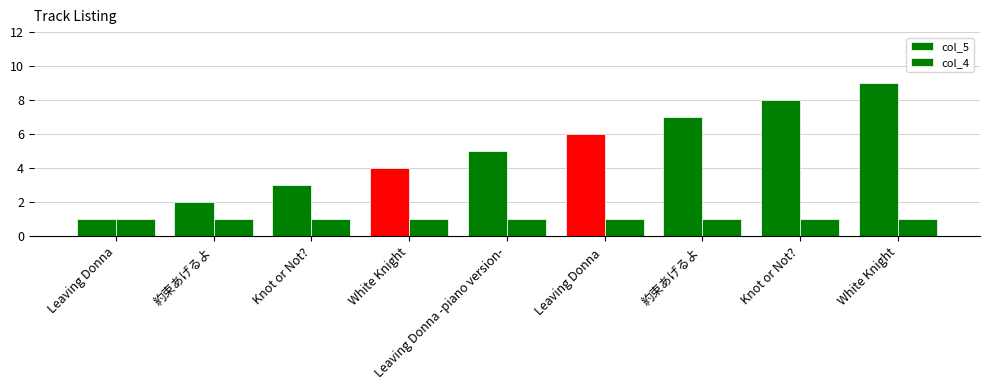

List the labels in order of col_4 value, largest first.

Leaving Donna, 約束あげるよ, Knot or Not?, White Knight, Leaving Donna -piano version-, Leaving Donna , 約束あげるよ, Knot or Not?, White Knight